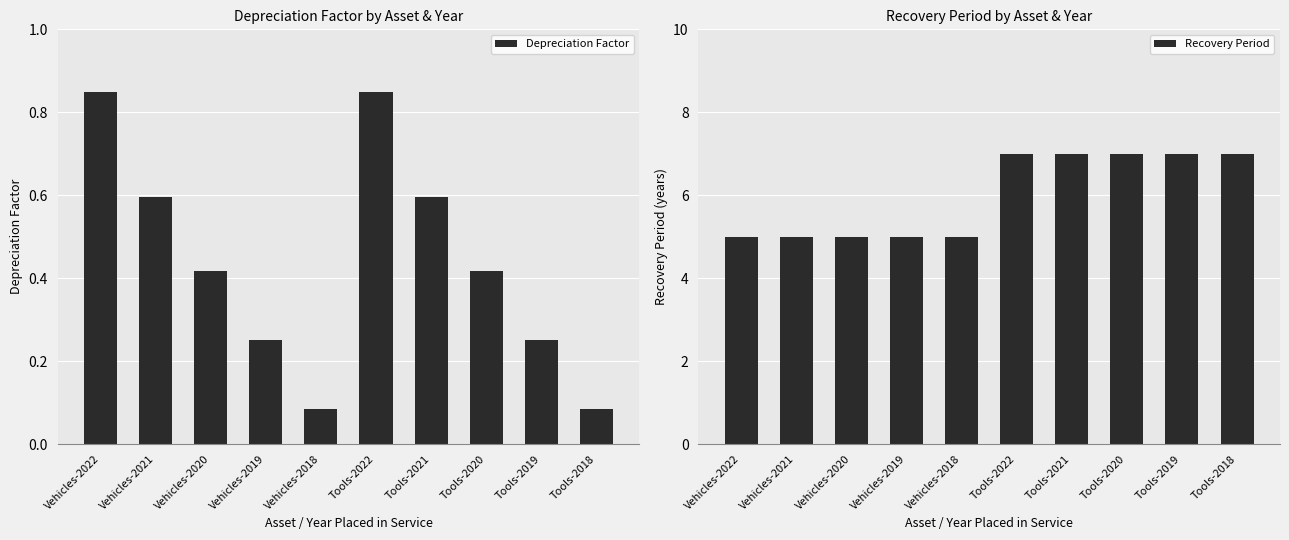

Which series has the largest range (max minus min)?

Recovery Period